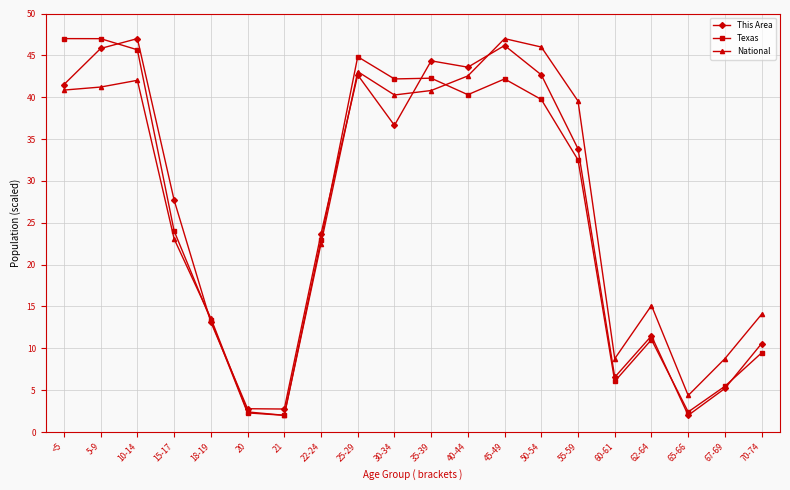

At which category does National reach its first local peak?

10-14